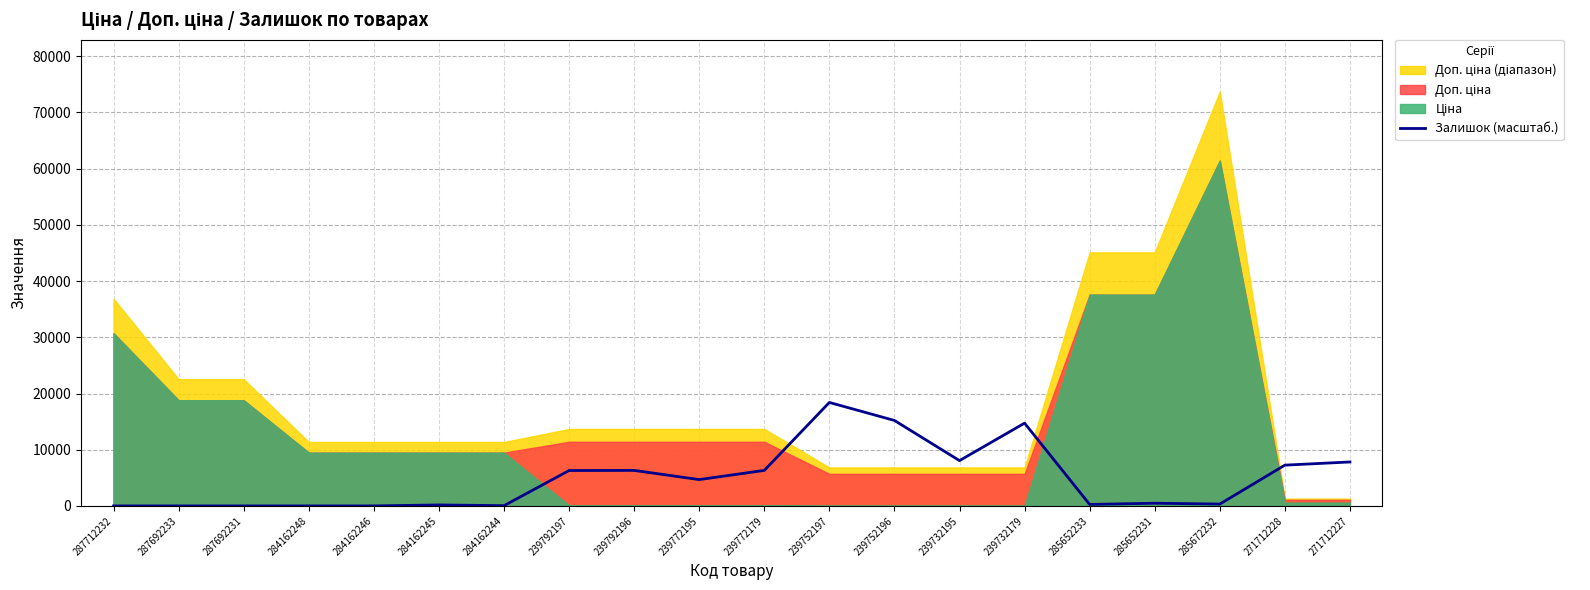

The Залишок (масштаб.) series shows 326.8 at 285672232. True or false?

True